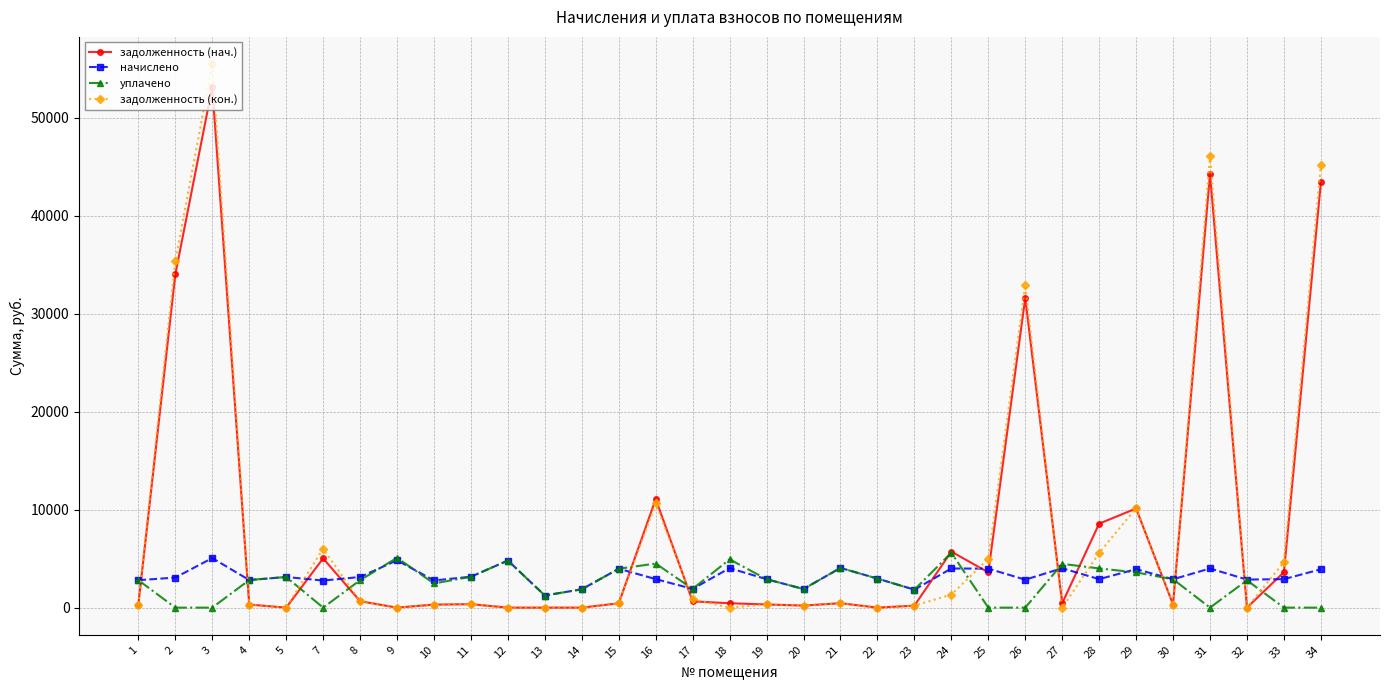

What is the value of the уплачено point at the 31st from the left?

2790.0